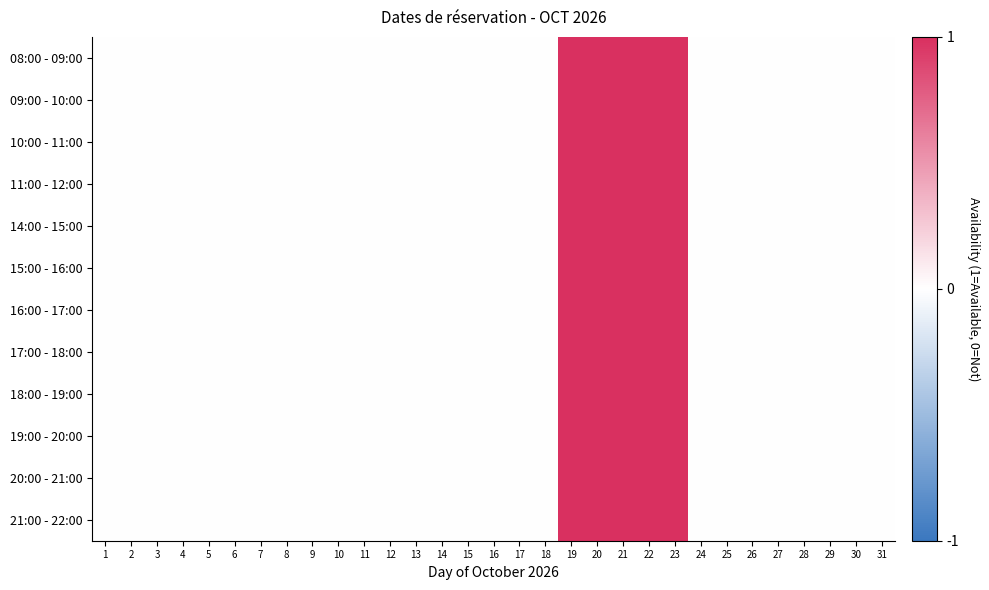

Which series has the largest total across all categories?

08:00 - 09:00